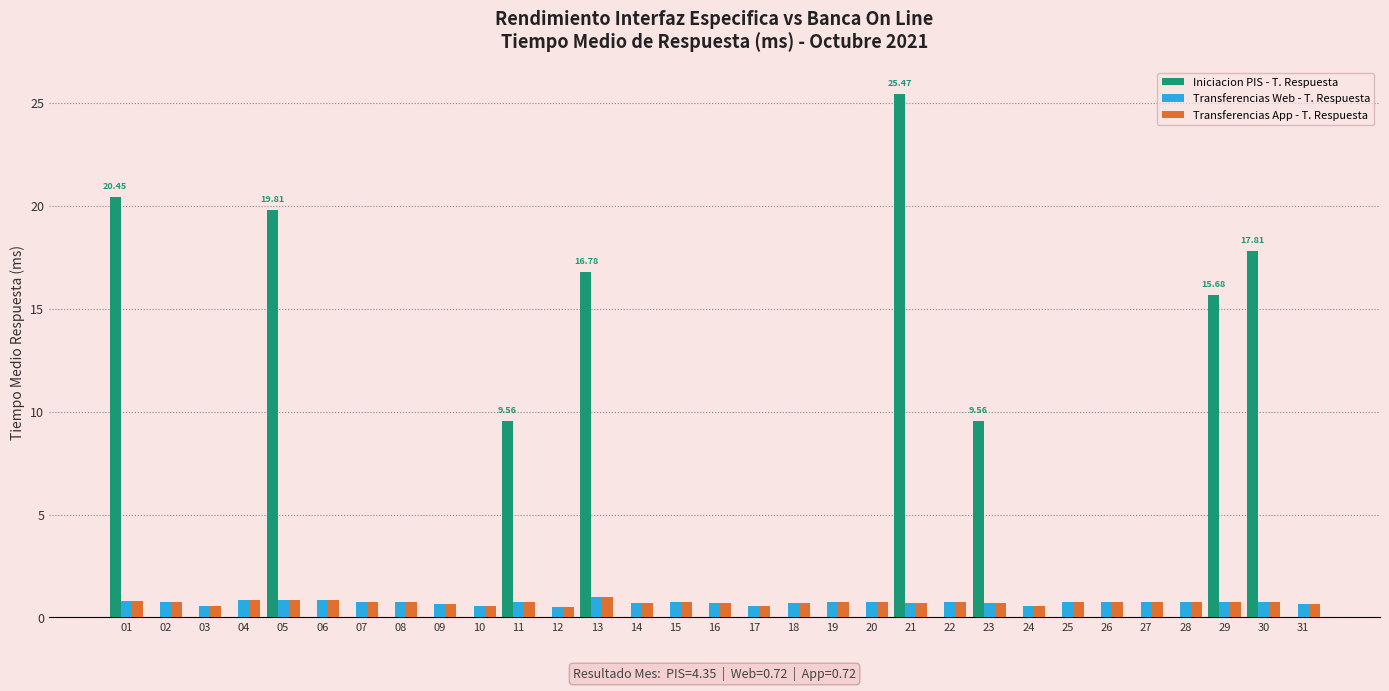

What is the highest value of the Transferencias App - T. Respuesta series?

1.0